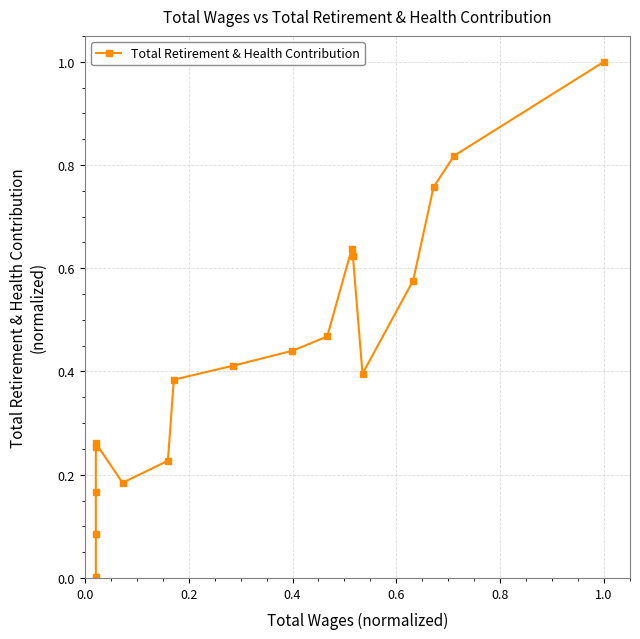

True or false: the data shows 0.7 at 7.

False